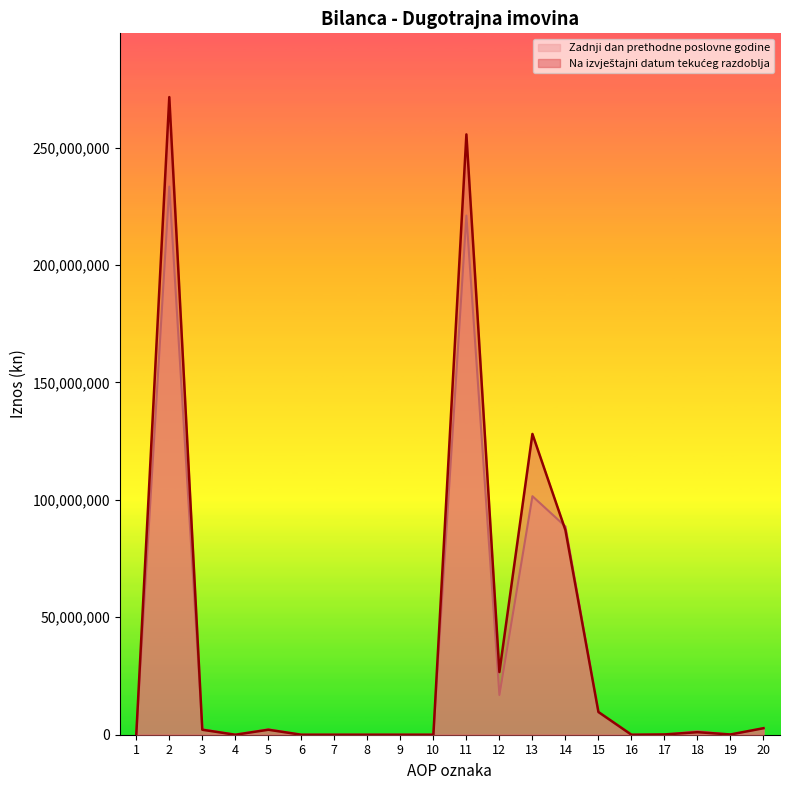

At which category does Zadnji dan prethodne poslovne godine reach its first local peak?

2